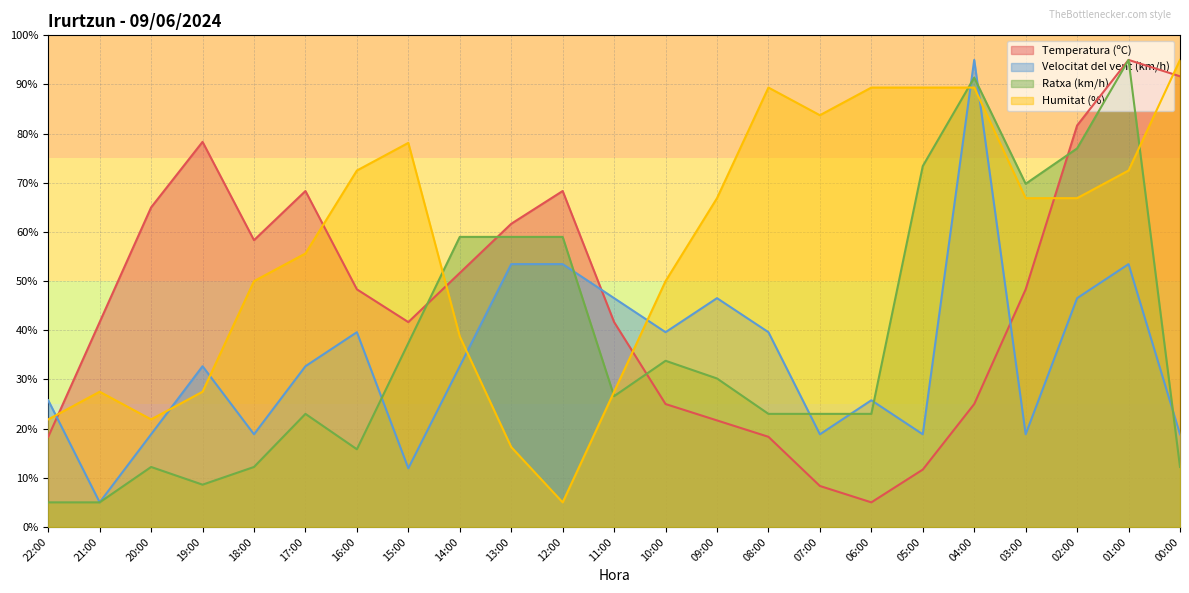

What is the label of the 9th point from the right?

08:00